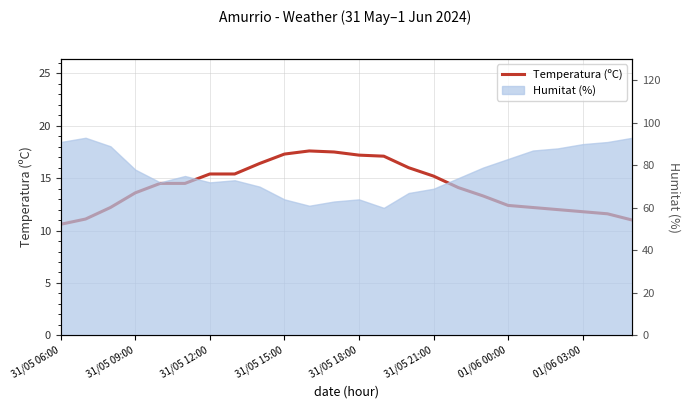

What is the average value?

14.2